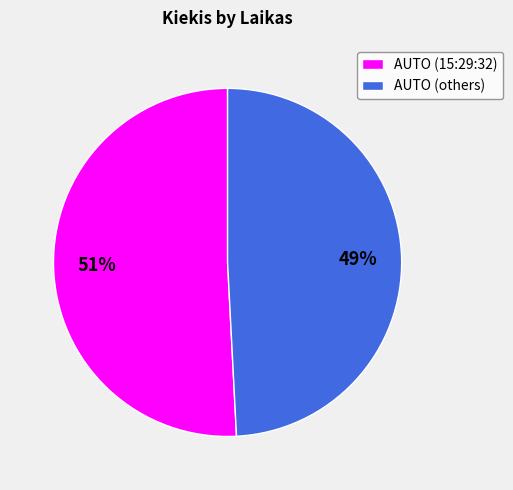

The AUTO (others) slice represents 41% of the pie. True or false?

False